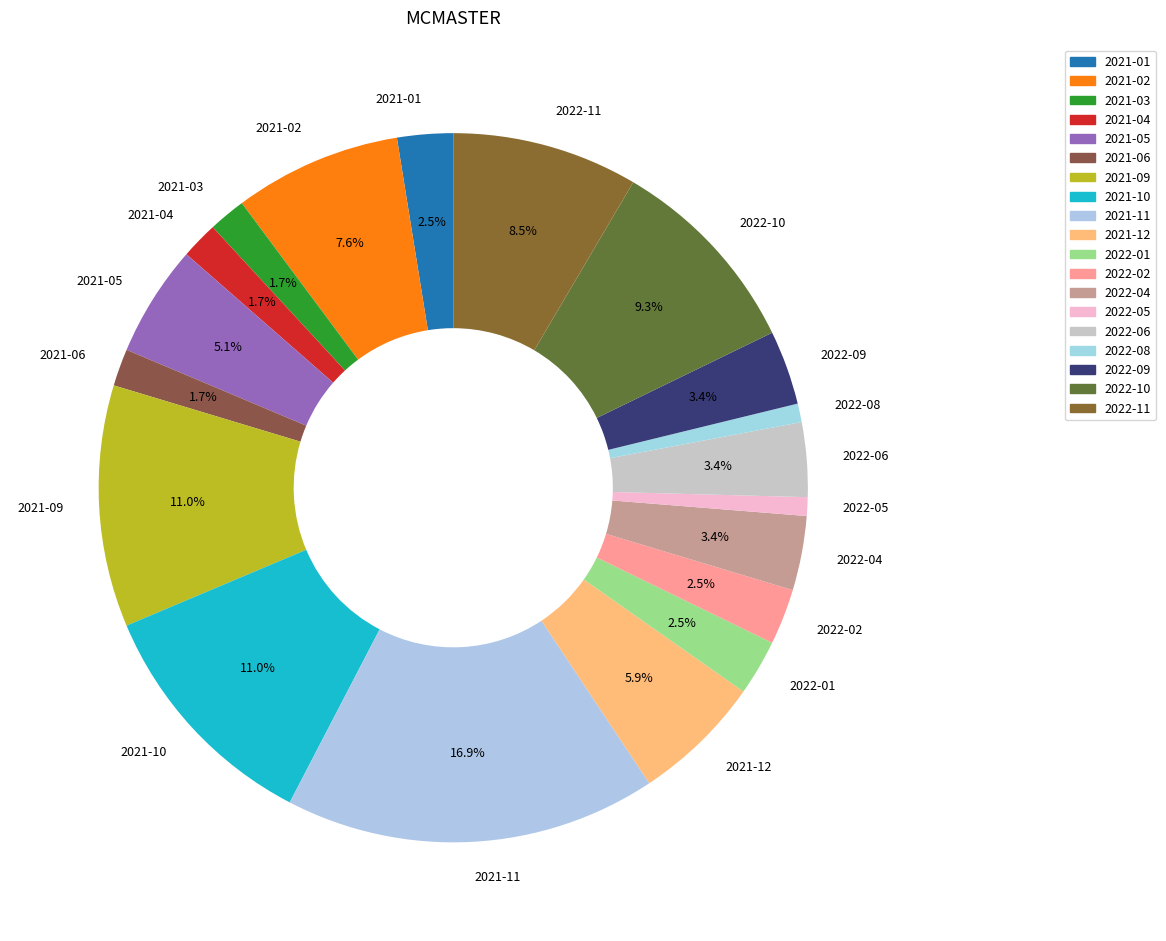

Is there any slice that represents more than half of the pie?

No